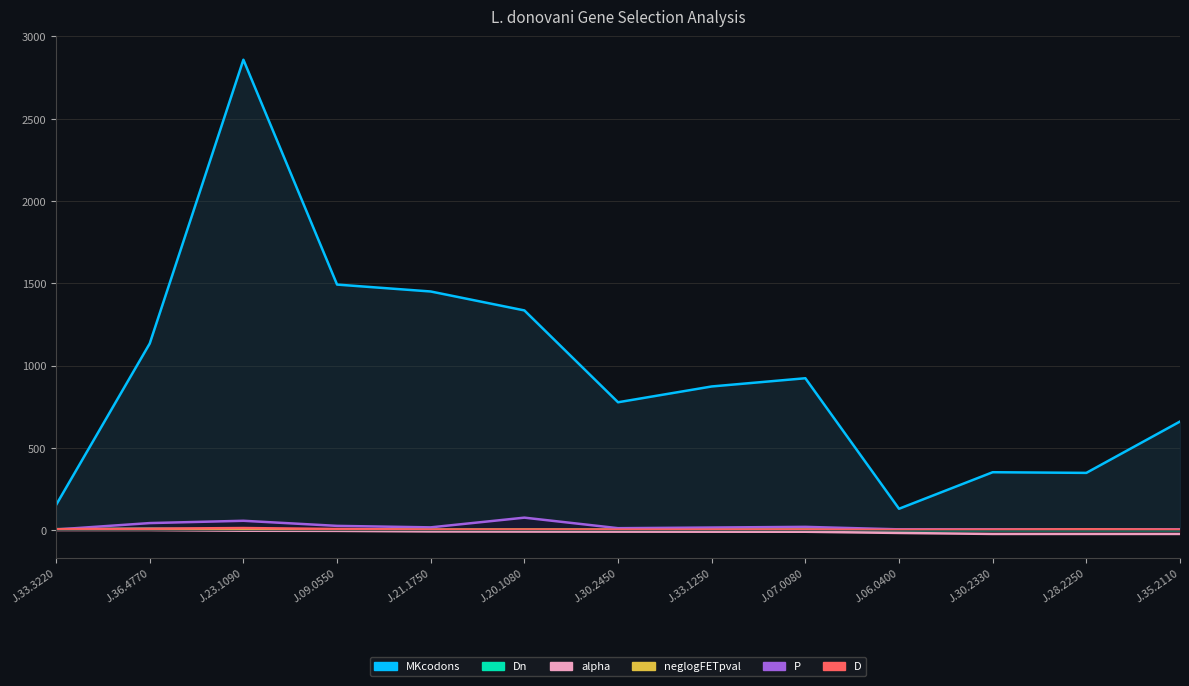

What position from the left is J.28.2250?

12